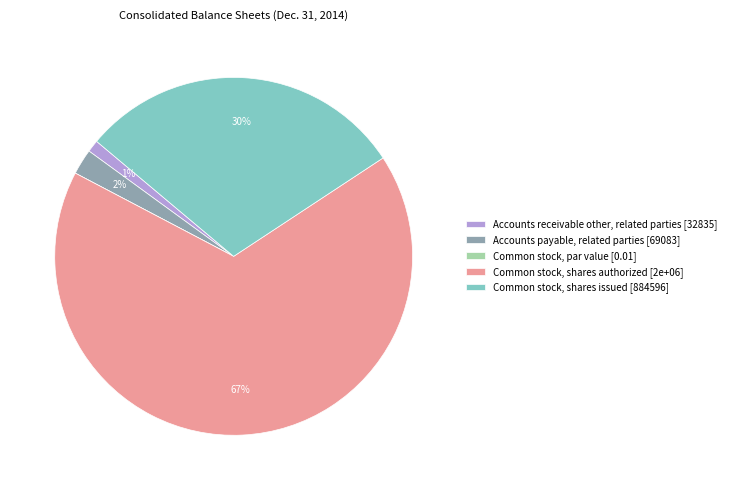

Does any single category account for the majority?

Yes